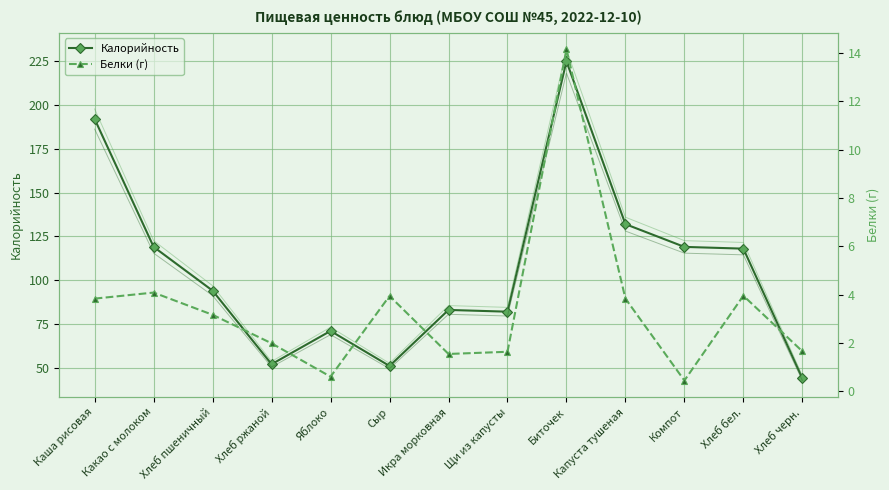

Reading right to left, list all the values displayed in this chart.

Калорийность: Хлеб черн.=44.0	Хлеб бел.=118.0	Компот=119.0	Капуста тушеная=132.0	Биточек=225.0	Щи из капусты=82.0	Икра морковная=83.0	Сыр=51.0	Яблоко=71.0	Хлеб ржаной=52.0	Хлеб пшеничный=94.0	Какао с молоком=119.0	Каша рисовая=192.0
Белки (г): Хлеб черн.=1.6	Хлеб бел.=4.0	Компот=0.4	Капуста тушеная=3.8	Биточек=14.1	Щи из капусты=1.6	Икра морковная=1.5	Сыр=3.9	Яблоко=0.6	Хлеб ржаной=2.0	Хлеб пшеничный=3.2	Какао с молоком=4.1	Каша рисовая=3.8